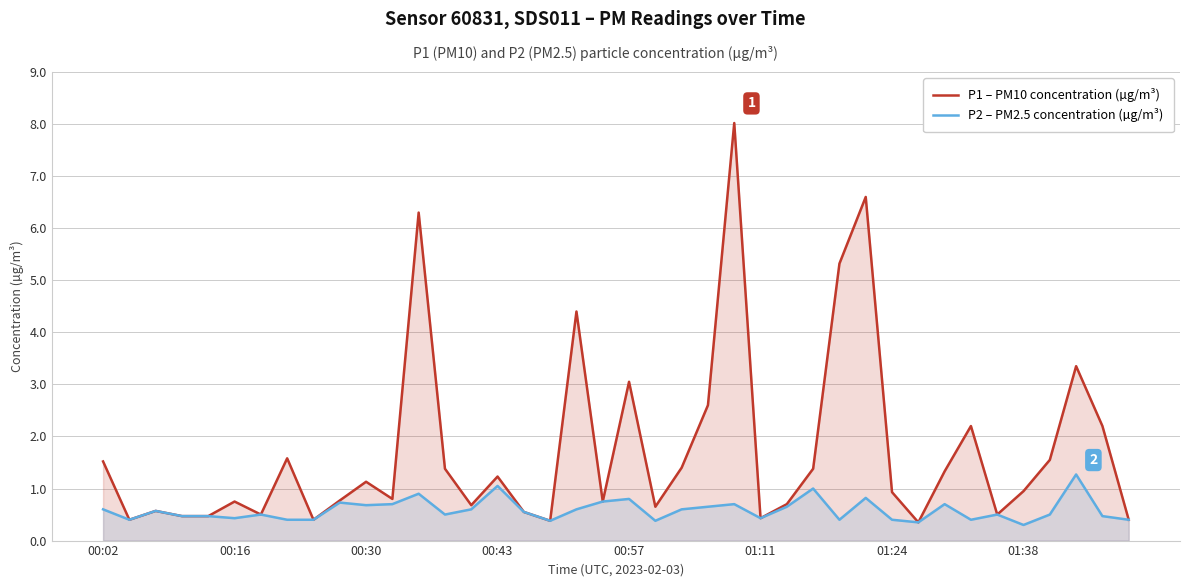

At 33, list the series in order from smallest to largest.

P2 – PM2.5 concentration (µg/m³), P1 – PM10 concentration (µg/m³)